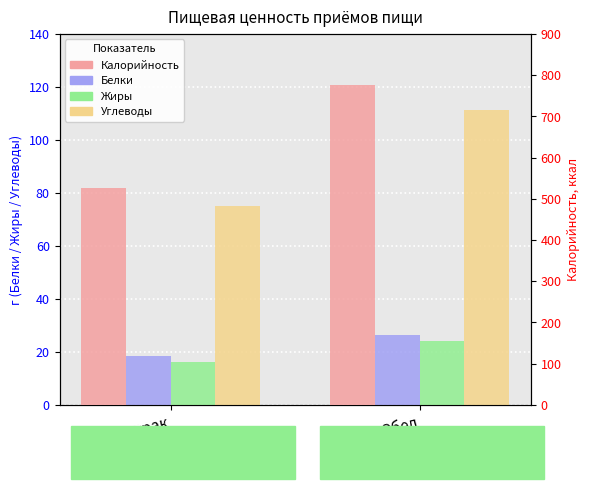

Are the bars horizontal?

No